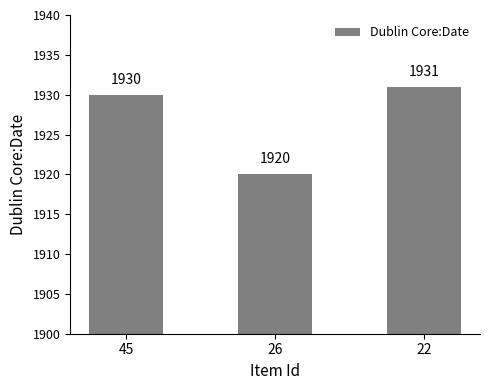

What is the ratio of the value at 22 to the value at 45?

1.0